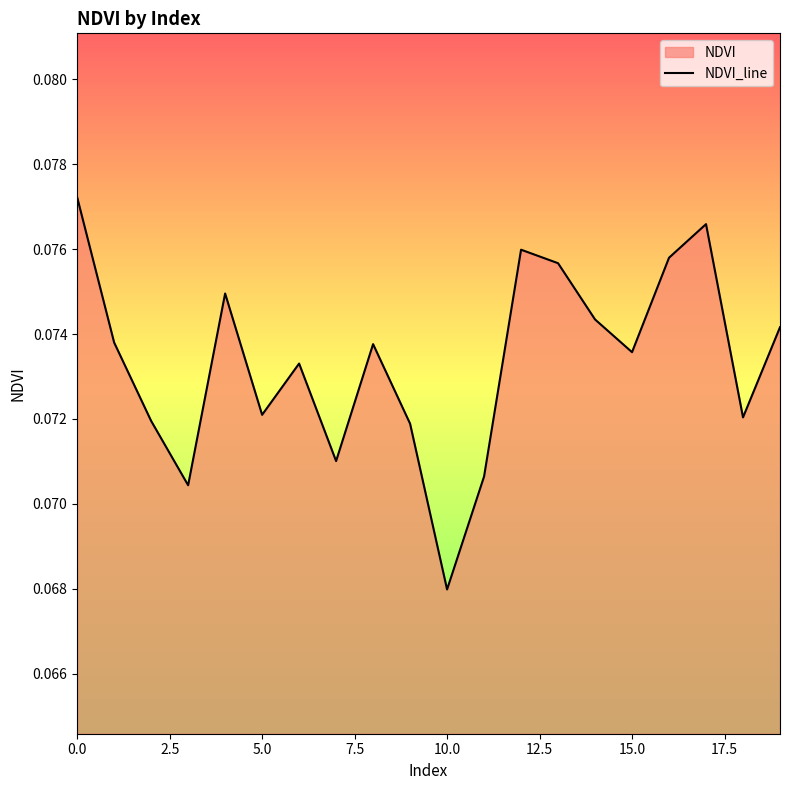

Which category has the lowest value across all series?

10.0